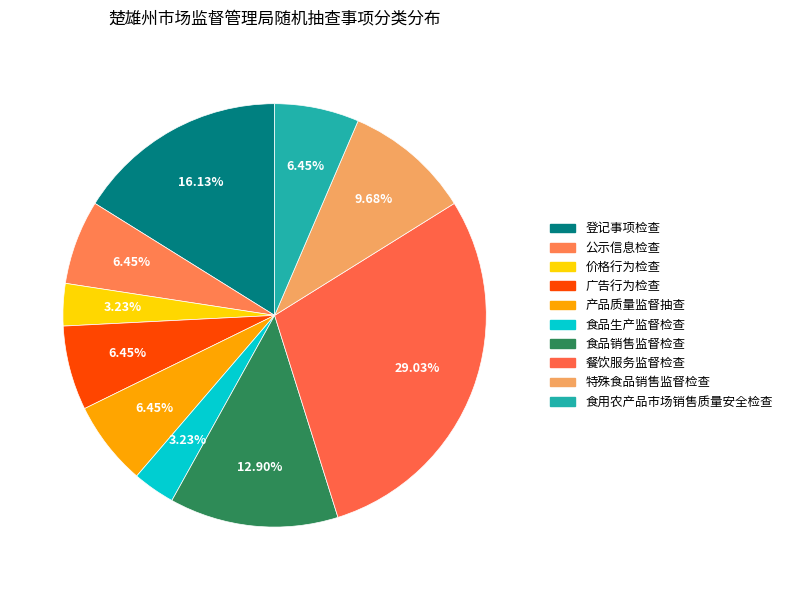

Does 广告行为检查 account for over 50% of the chart?

No